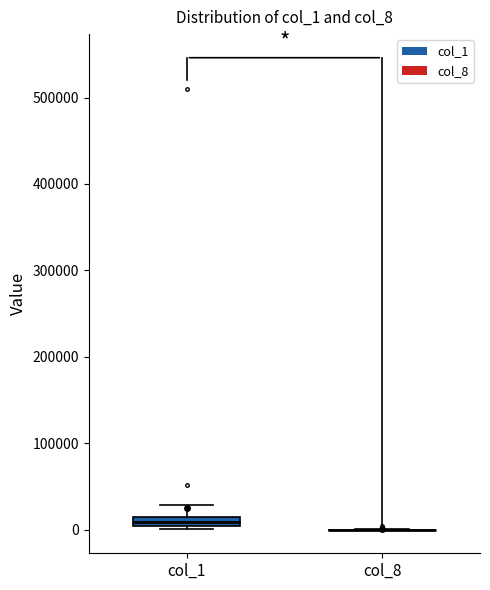

Which box is the tallest, from its lower edge to its upper edge?

col_1